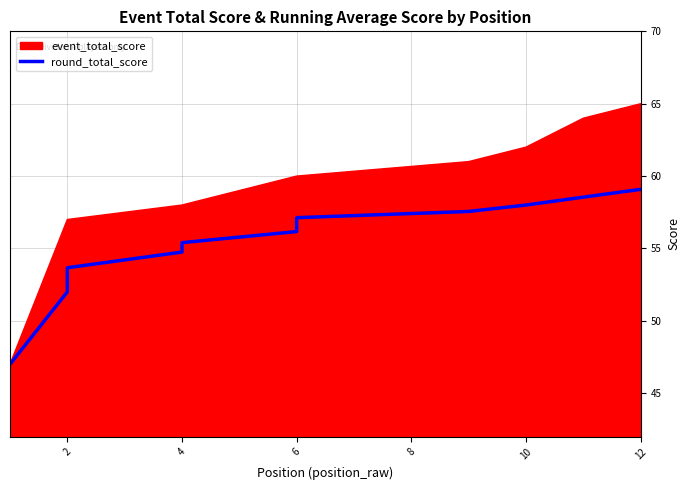

What is the sum of all values?

666.0